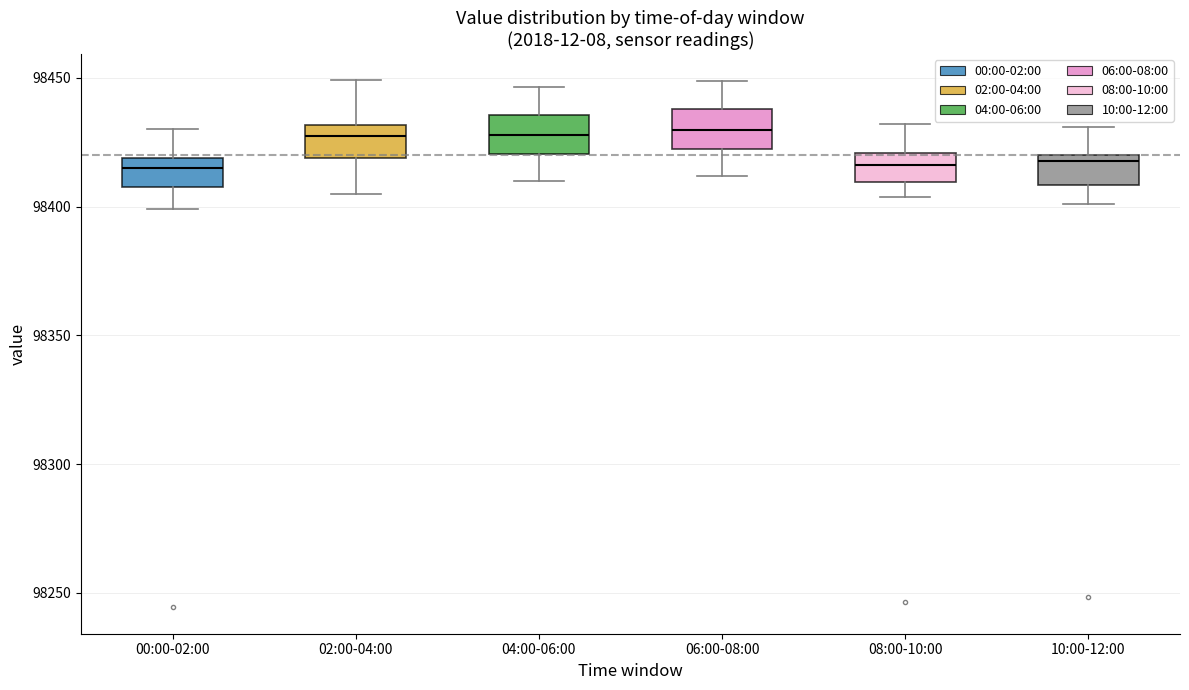

Reading left to right, read every box against the y-axis: the position of its median line, the range the box covers, and the ends of its whiskers. The values are not printed on the chart, so give them approximately, as read against the axis.

00:00-02:00: median 98415, box 98410 to 98420, whiskers 98400 to 98430
02:00-04:00: median 98430 (just below the box's upper edge), box 98420 to 98430, whiskers 98405 to 98450
04:00-06:00: median 98430, box 98420 to 98435, whiskers 98410 to 98445
06:00-08:00: median 98430, box 98420 to 98440, whiskers 98410 to 98450
08:00-10:00: median 98415, box 98410 to 98420, whiskers 98405 to 98430
10:00-12:00: median 98420 (just below the box's upper edge), box 98410 to 98420, whiskers 98400 to 98430